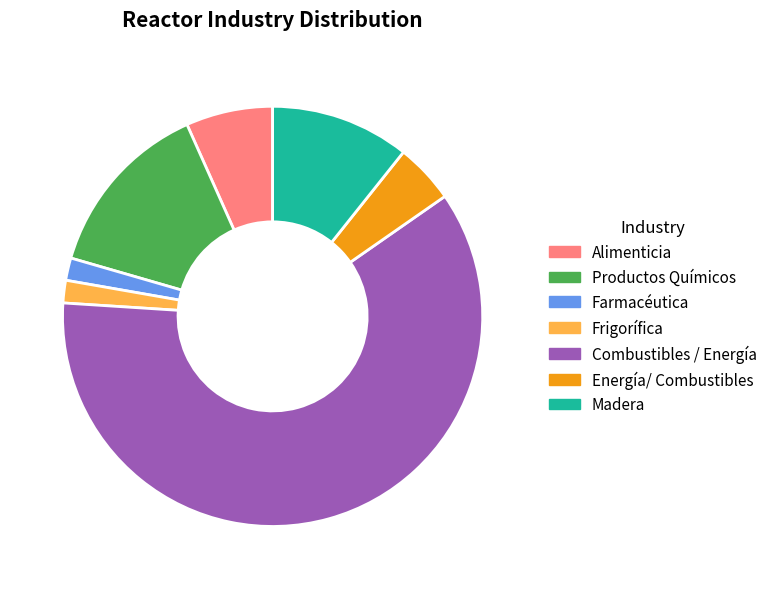

Is it true that Energía/ Combustibles is 13% of the pie?

False